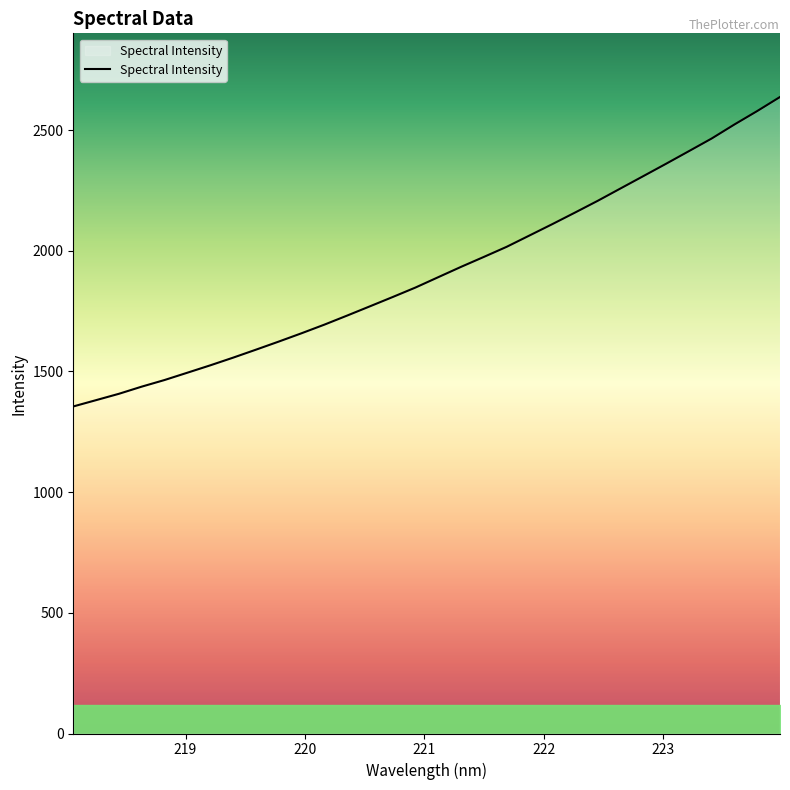

Reading left to right, transcribe all the data shown in this chart.

1355.0	1381.2	1407.5	1437.2	1464.6	1494.9	1525.3	1557.1	1590.1	1623.7	1658.2	1693.8	1731.4	1769.8	1808.4	1847.7	1890.7	1933.4	1974.6	2016.4	2063.3	2110.2	2158.3	2207.2	2258.4	2309.4	2360.7	2412.8	2465.2	2523.4	2579.0	2637.2